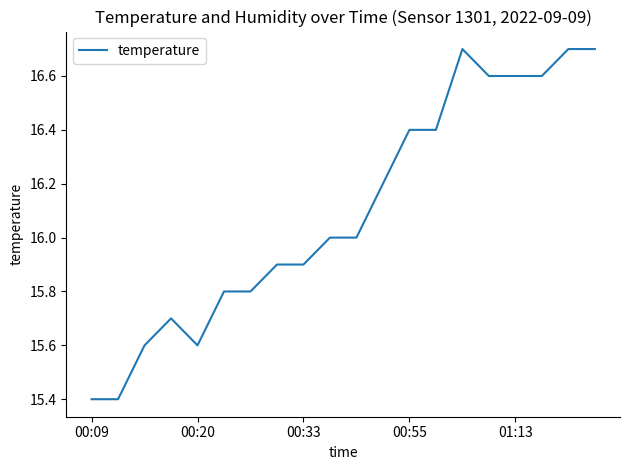

What is the smallest value displayed?

15.4